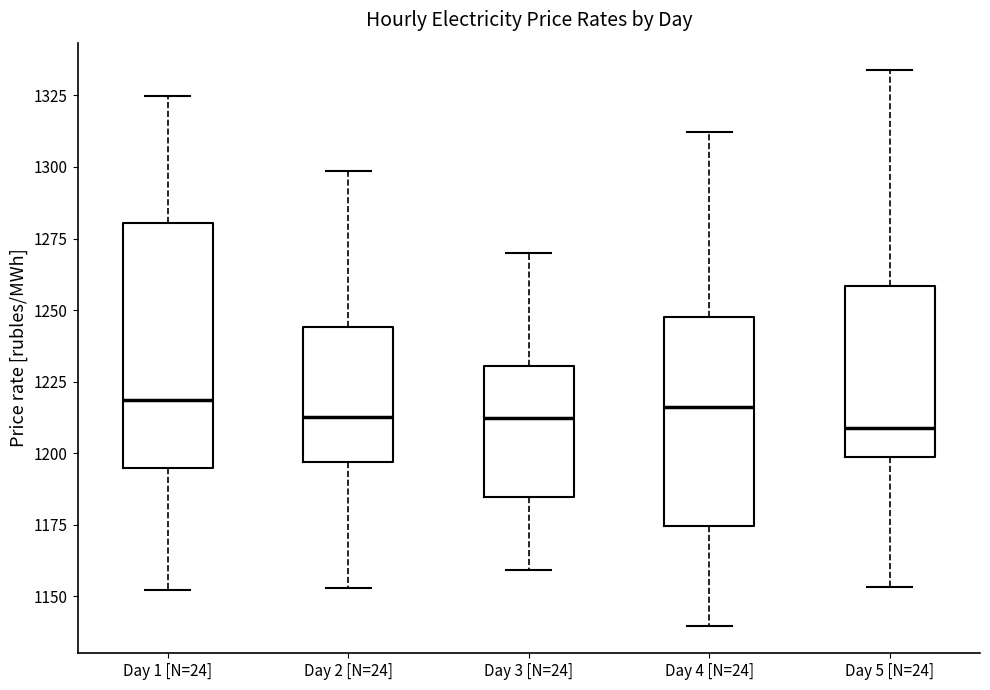

Reading left to right, transcribe this box plot: for each box, give where its median line is, the range the box spans, and where its two whiskers end, as read against the y-axis. The values are not printed on the chart, so give them approximately, as read against the axis.

Day 1 [N=24]: median 1220, box 1195 to 1280, whiskers 1150 to 1325
Day 2 [N=24]: median 1215, box 1195 to 1245, whiskers 1155 to 1300
Day 3 [N=24]: median 1210, box 1185 to 1230, whiskers 1160 to 1270
Day 4 [N=24]: median 1215, box 1175 to 1250, whiskers 1140 to 1310
Day 5 [N=24]: median 1210, box 1200 to 1260, whiskers 1155 to 1335